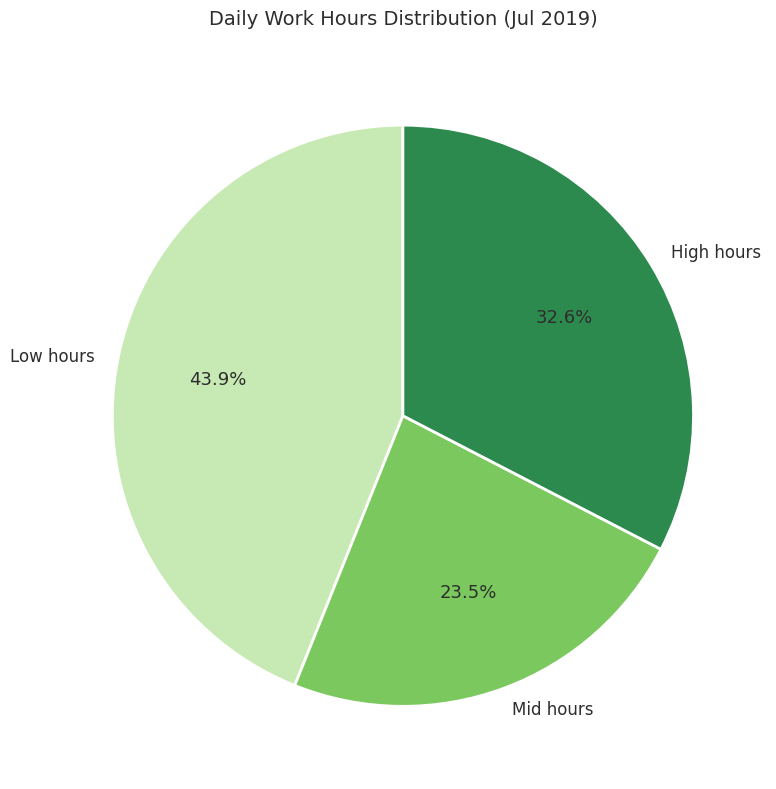

Which category has the biggest portion of the pie?

Low hours